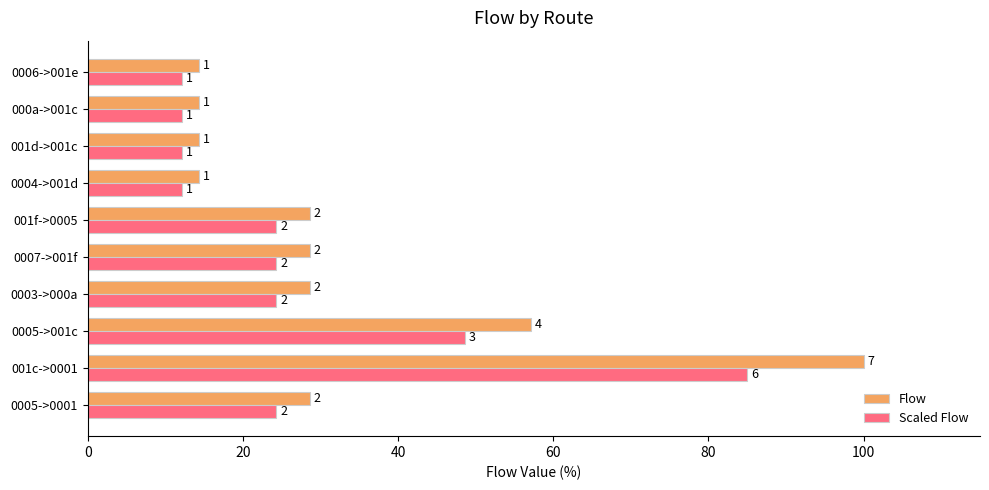

What is the maximum value for Scaled Flow?

85.0